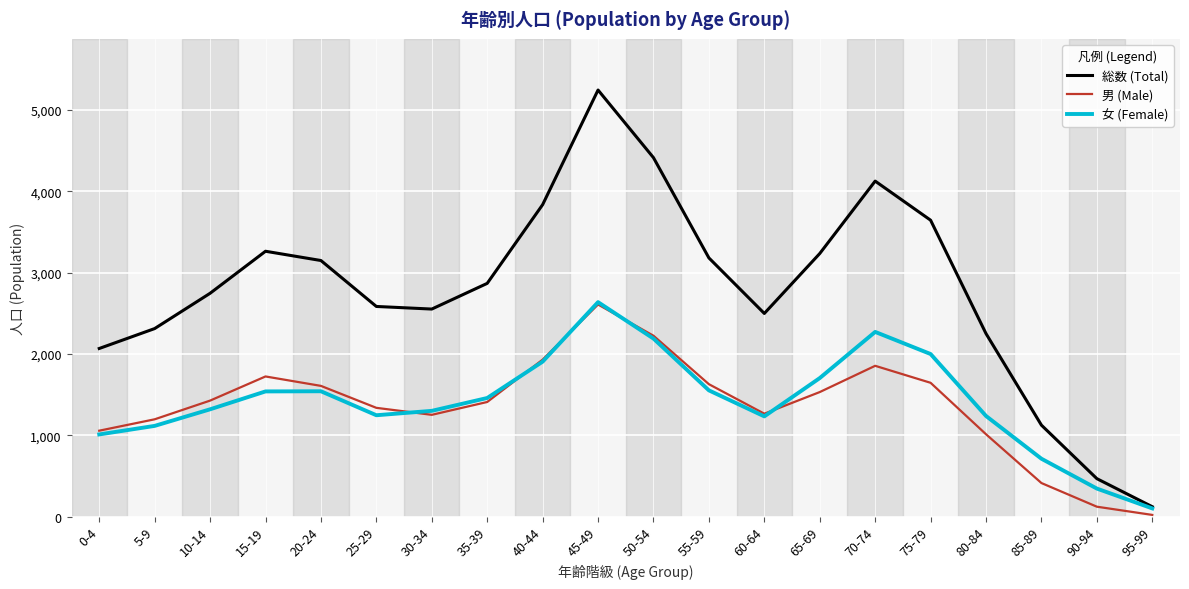

Is the value of 男 (Male) at 80-84 greater than the value of 女 (Female) at 80-84?

No